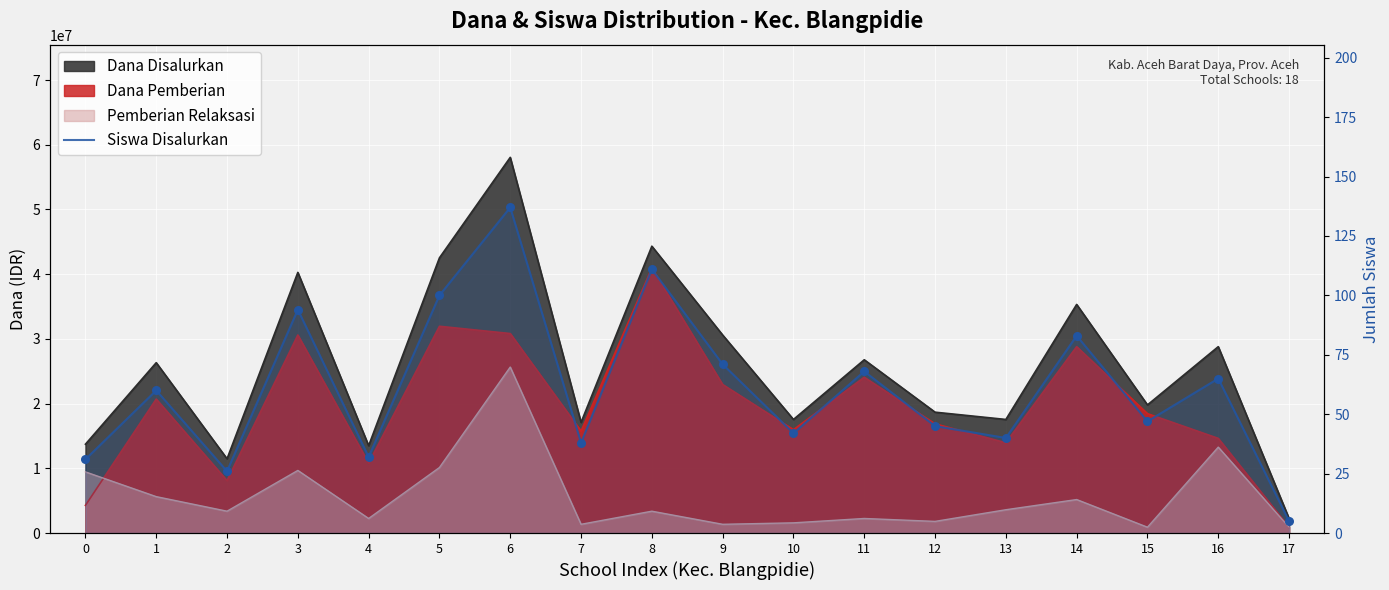

What is the change in value from 0 to 4?

+1